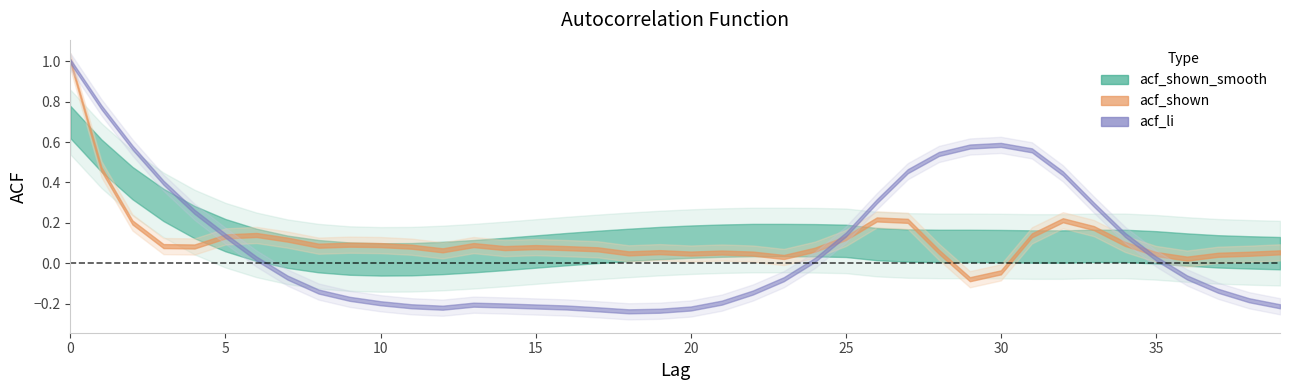

Rank the categories by value from lowest to highest.

10, 11, 9, 12, 8, 13, 14, 39, 38, 7, 15, 37, 36, 16, 35, 17, 31, 32, 30, 28, 29, 33, 34, 27, 6, 18, 26, 19, 20, 25, 21, 24, 22, 23, 5, 4, 3, 2, 1, 0